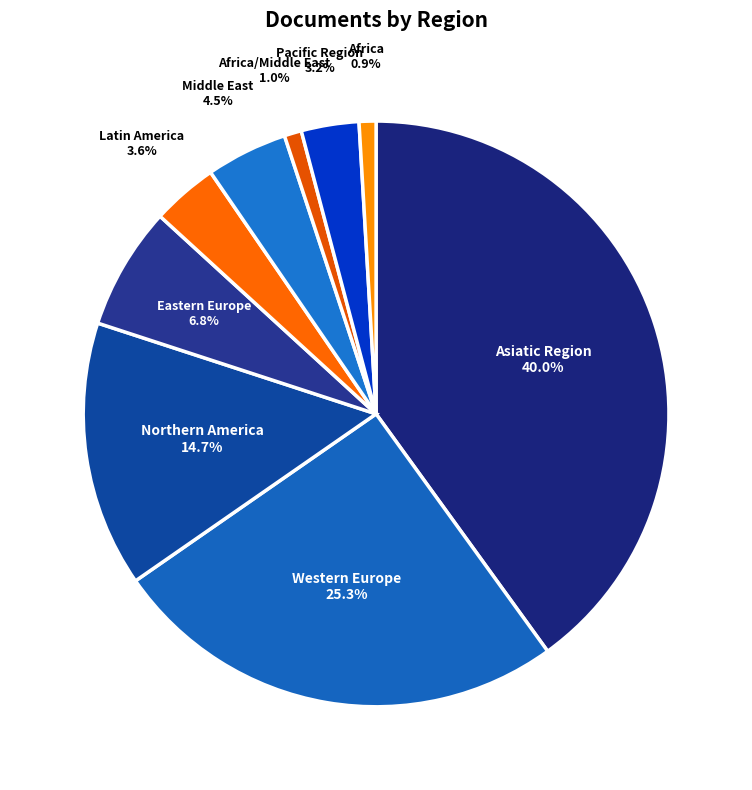

Does Africa represent more than half of the total?

No